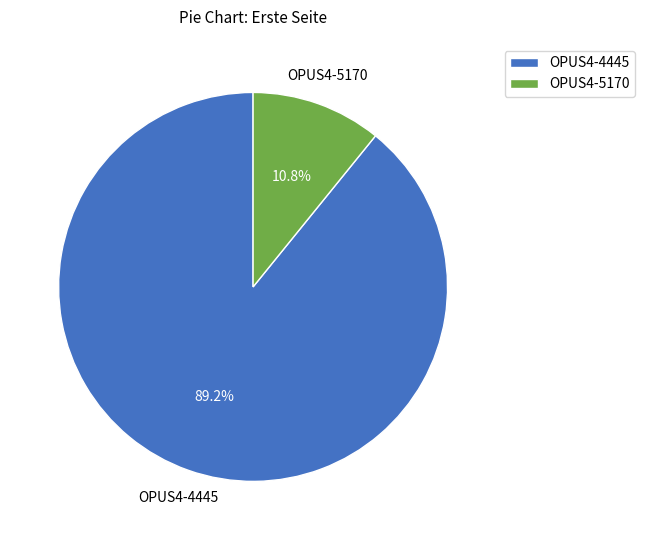

Approximately how many times larger is the value at OPUS4-5170 compared to OPUS4-4445?

0.1